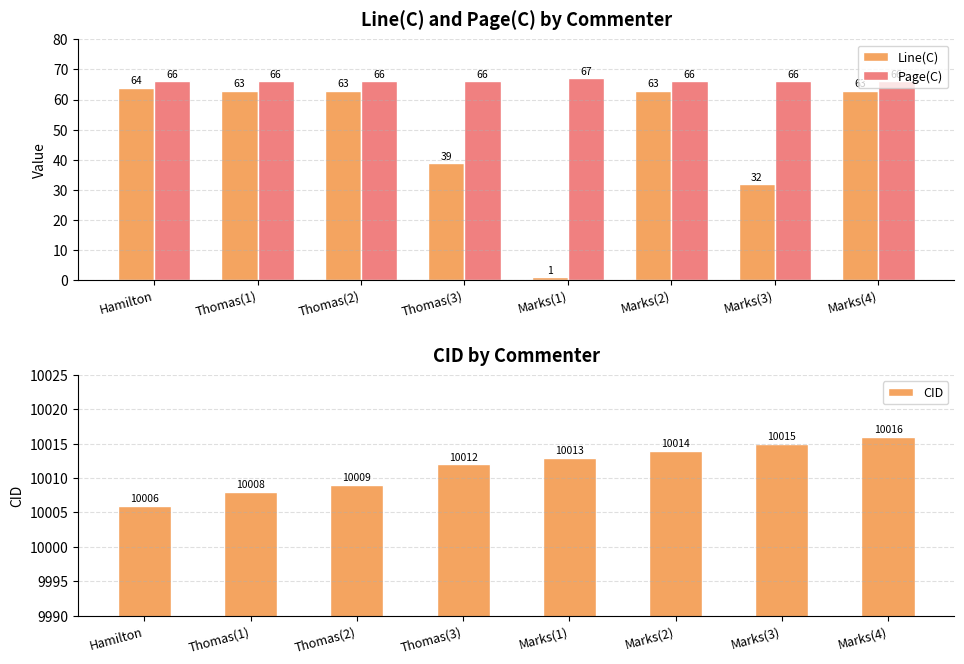

What is the difference between the highest and lowest values at Hamilton?

9942